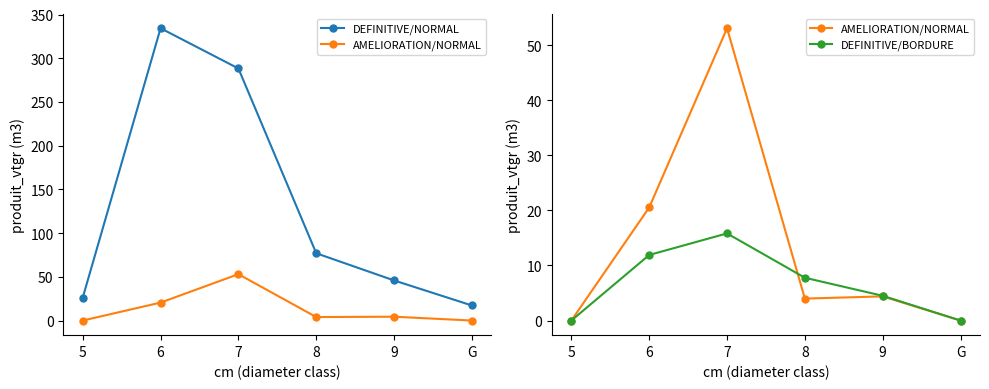

How many lines are shown in the chart?

3